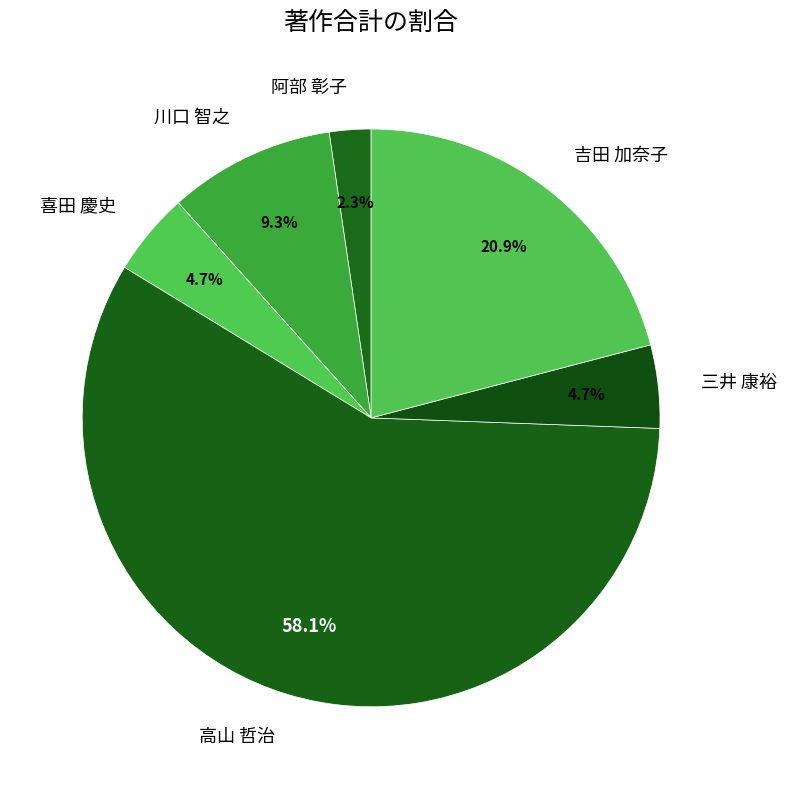

To the nearest percent, what portion does 三井 康裕 represent?

5%